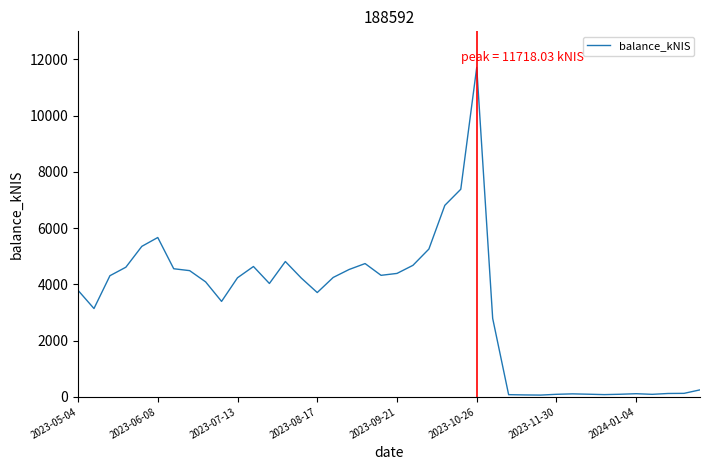

What is the maximum value shown in the chart?

11718.0